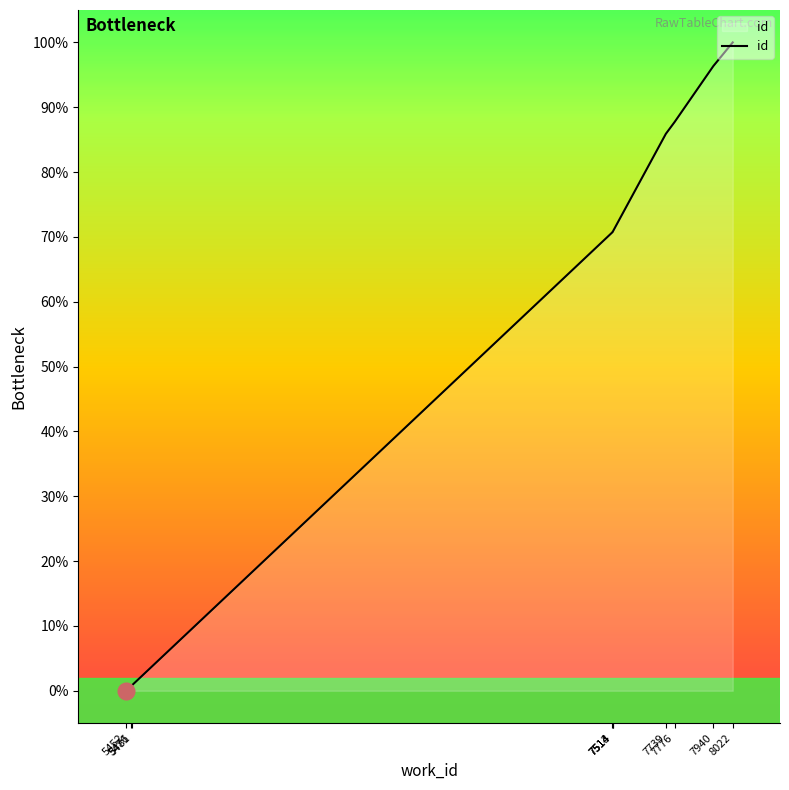

Reading left to right, transcribe all the data shown in this chart.

0.0	0.7	0.9	70.7	70.8	70.8	85.9	87.7	96.4	100.0